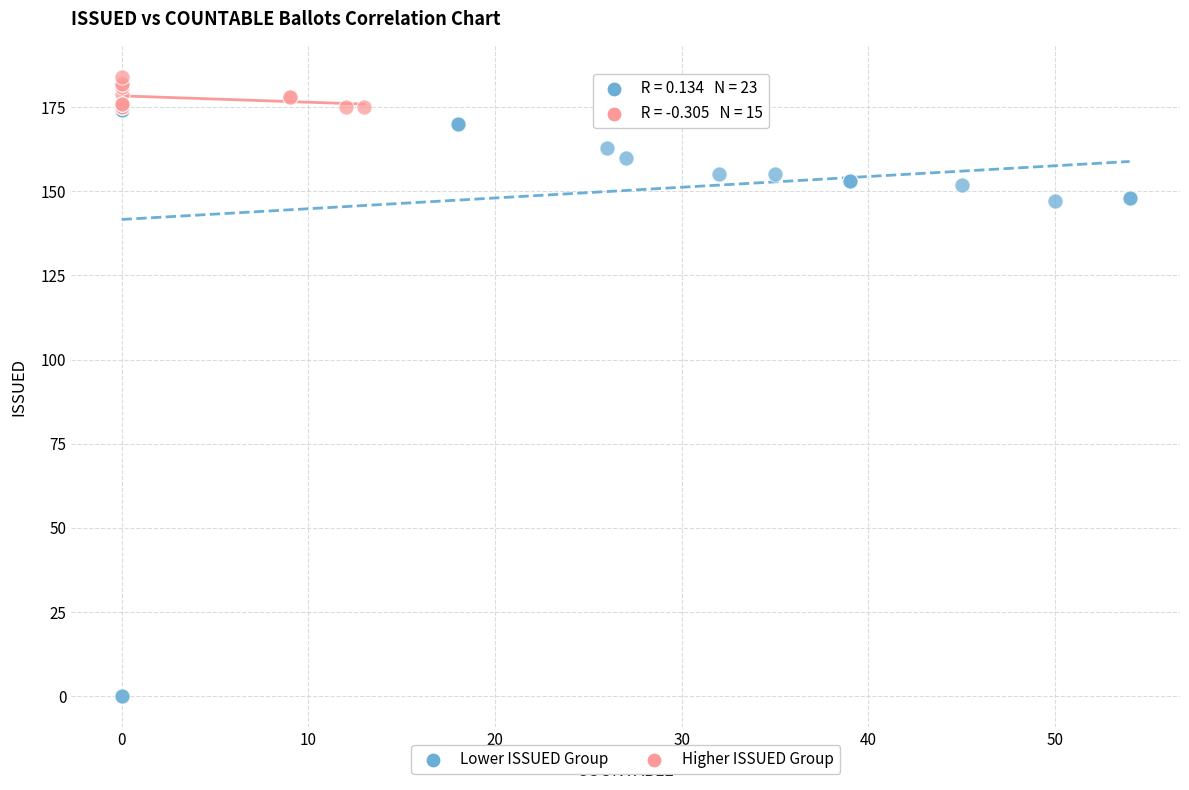

Which series reaches the minimum Y coordinate?

Lower ISSUED Group